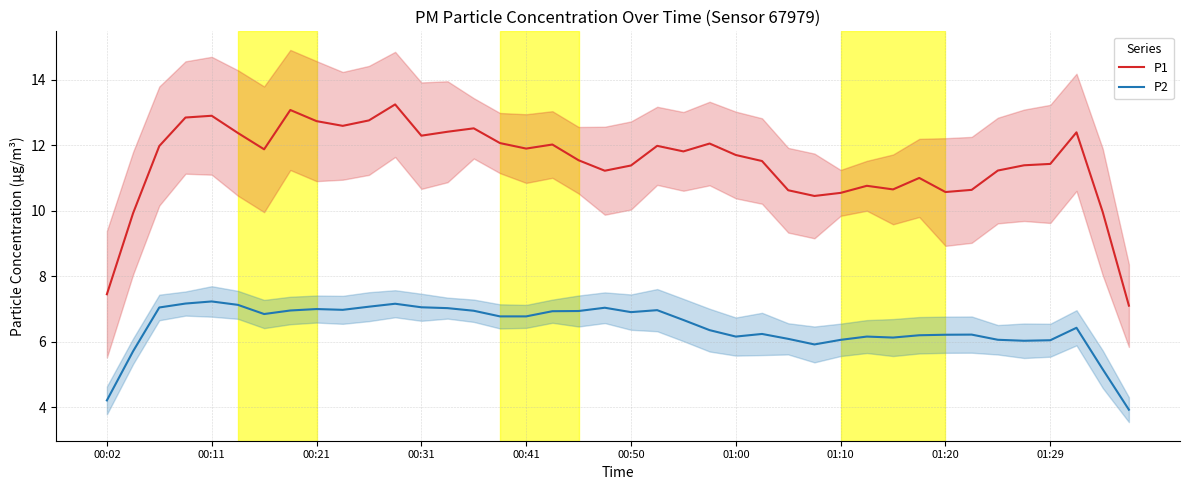

Between 31 and 21, which is larger?

21